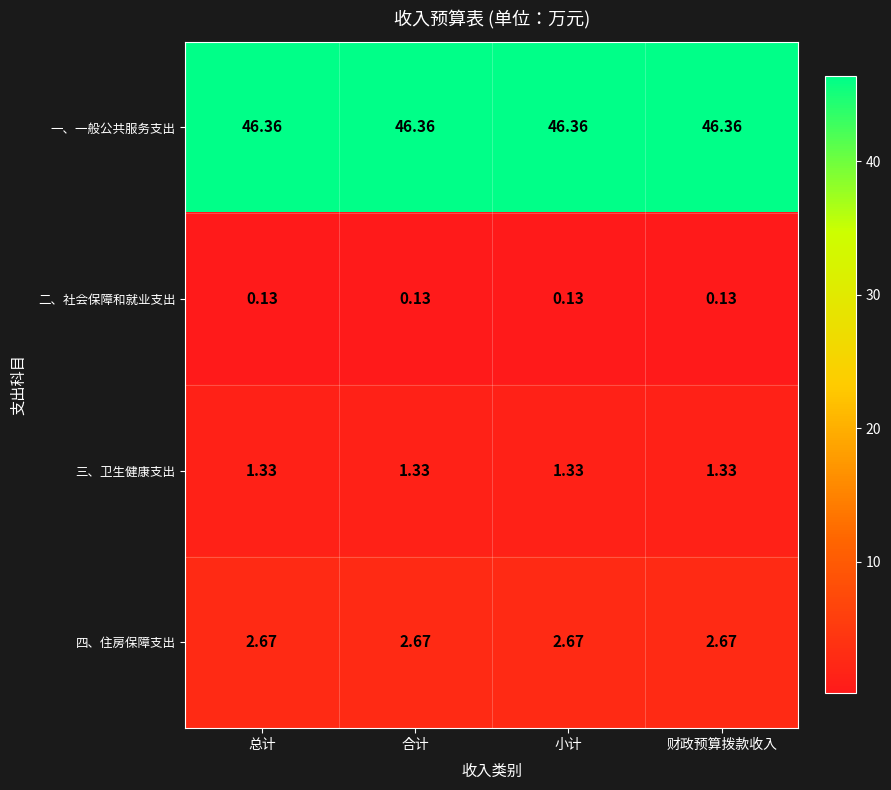

At 总计, list the series in order from smallest to largest.

二、社会保障和就业支出, 三、卫生健康支出, 四、住房保障支出, 一、一般公共服务支出